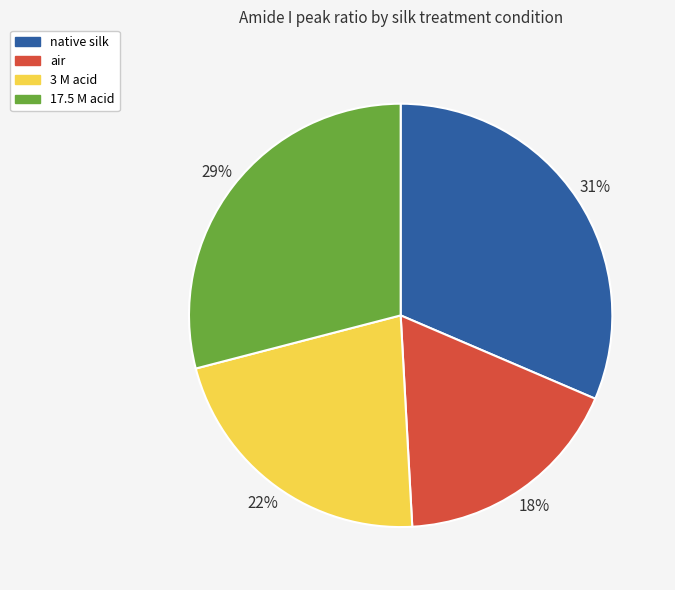

The air slice represents 4% of the pie. True or false?

False